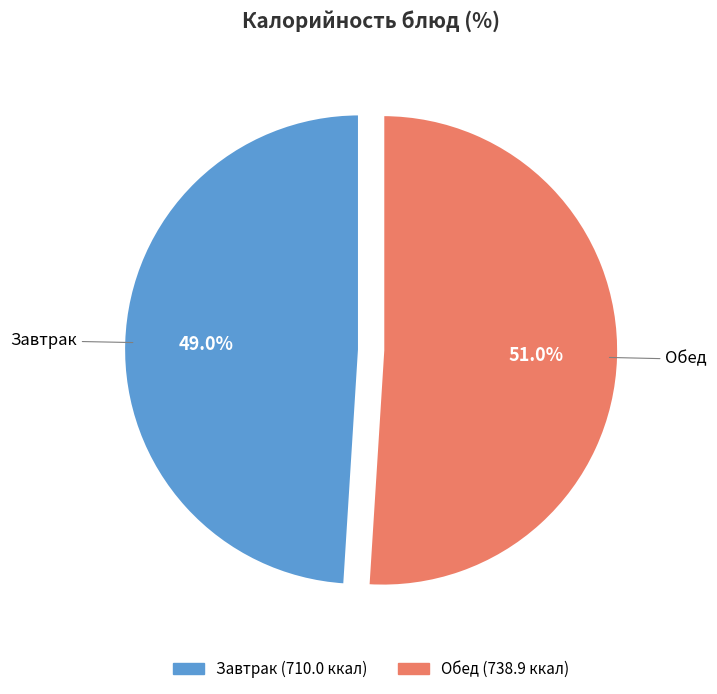

Does any single category account for the majority?

Yes